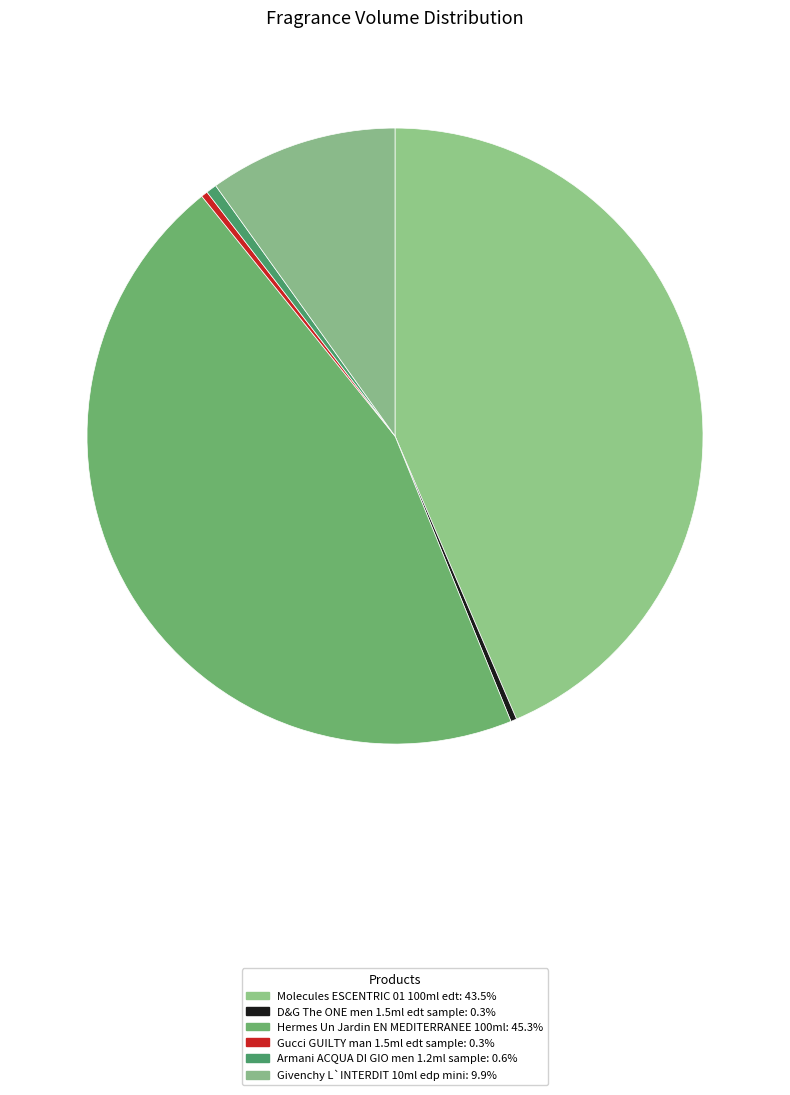

Count the number of slices in the pie.

6